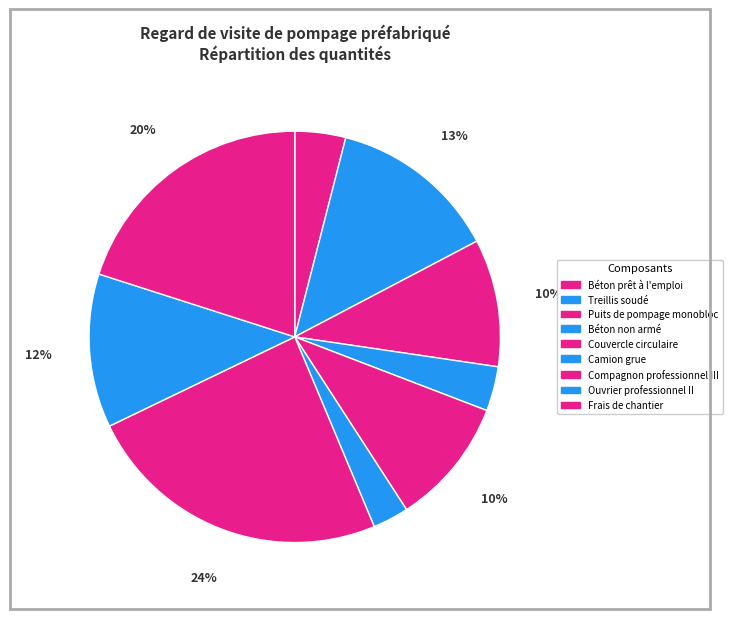

Is there any slice that represents more than half of the pie?

No